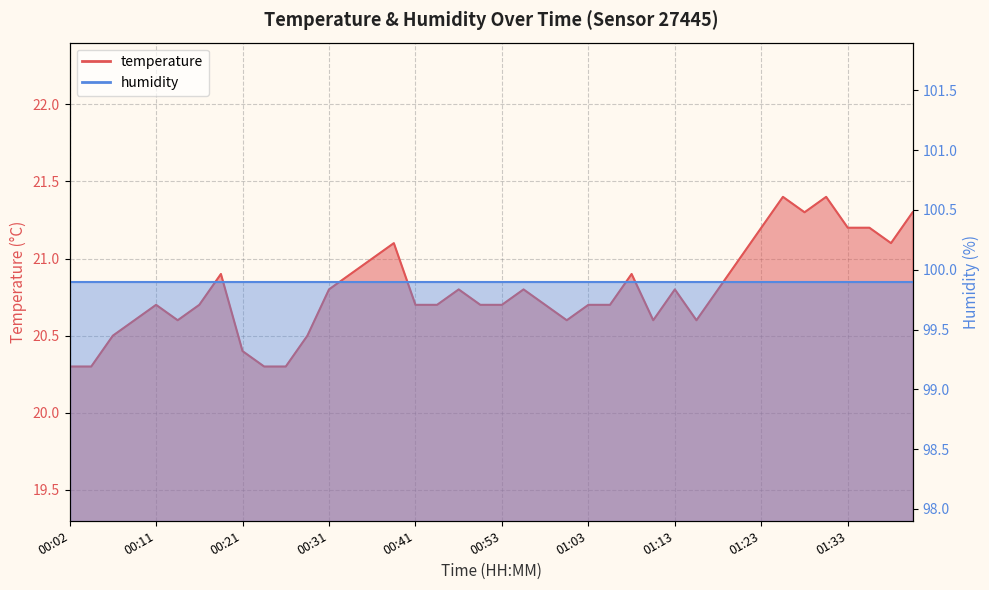

What position from the left is 00:53?

21